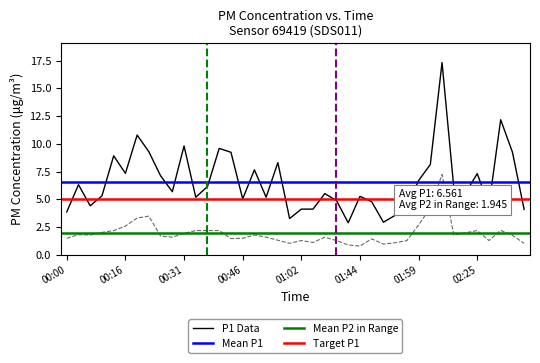

Rank the series by their maximum value, from lowest to highest.

P2, P1